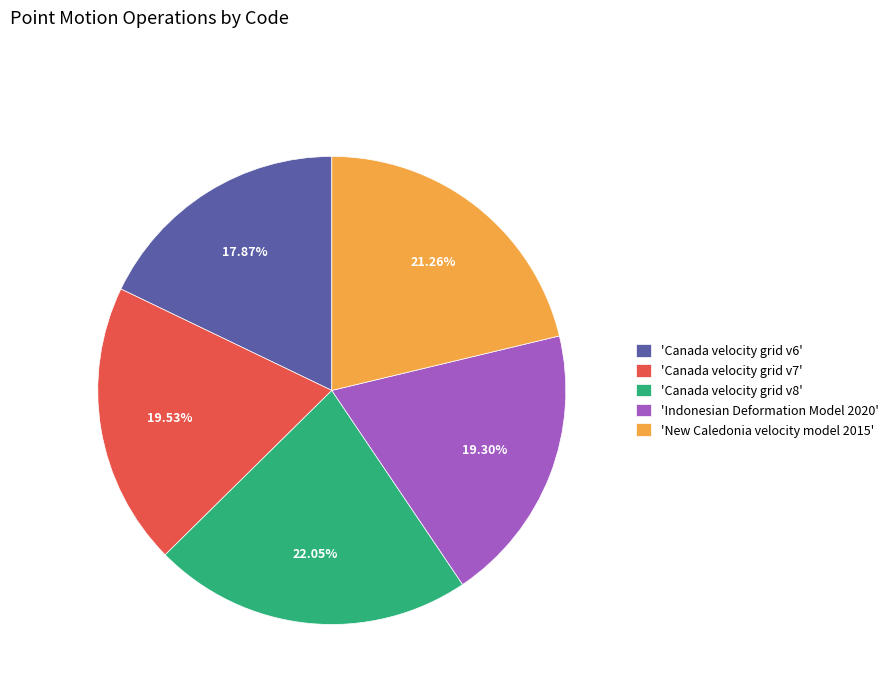

Is 'Indonesian Deformation Model 2020' the majority of the pie?

No